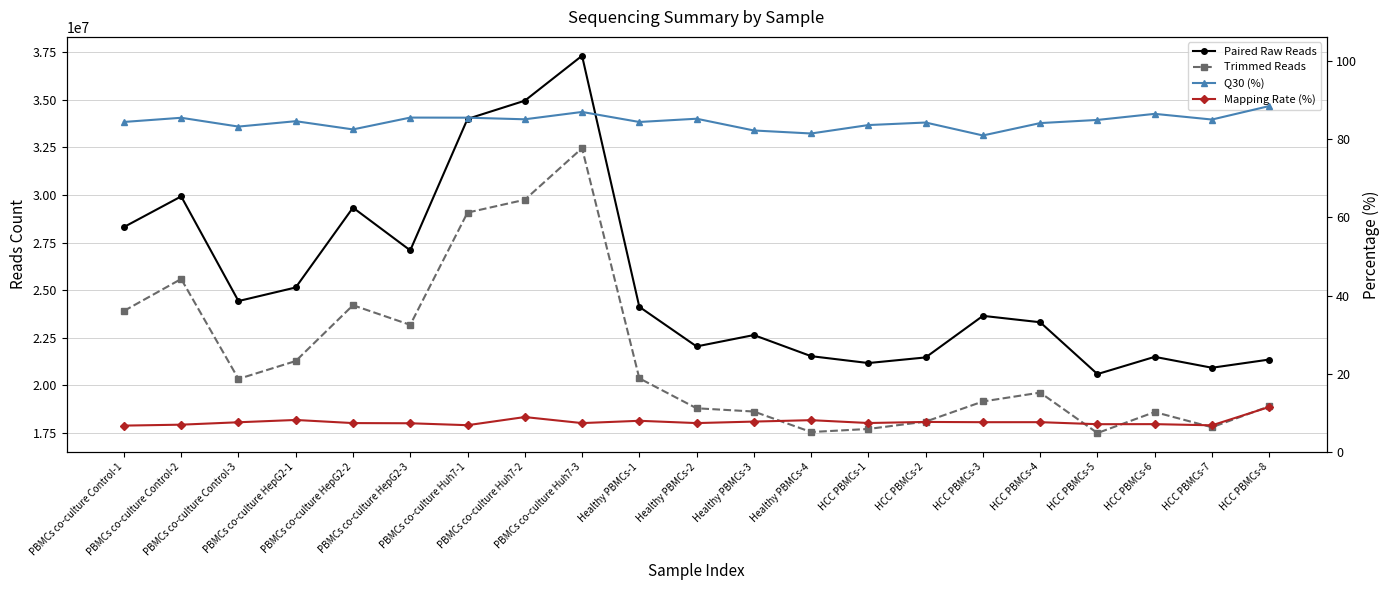

Is it true that Paired Raw Reads equals 37837939.9 at Healthy PBMCs-3?

False